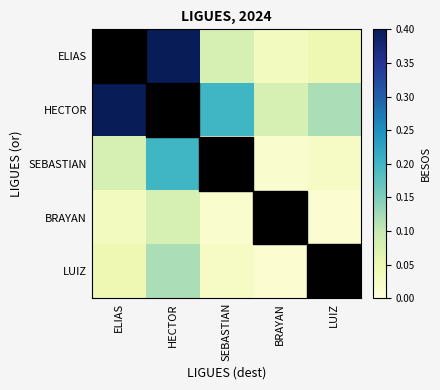

Rank the series by their maximum value, from lowest to highest.

BRAYAN, LUIZ, SEBASTIAN, ELIAS, HECTOR